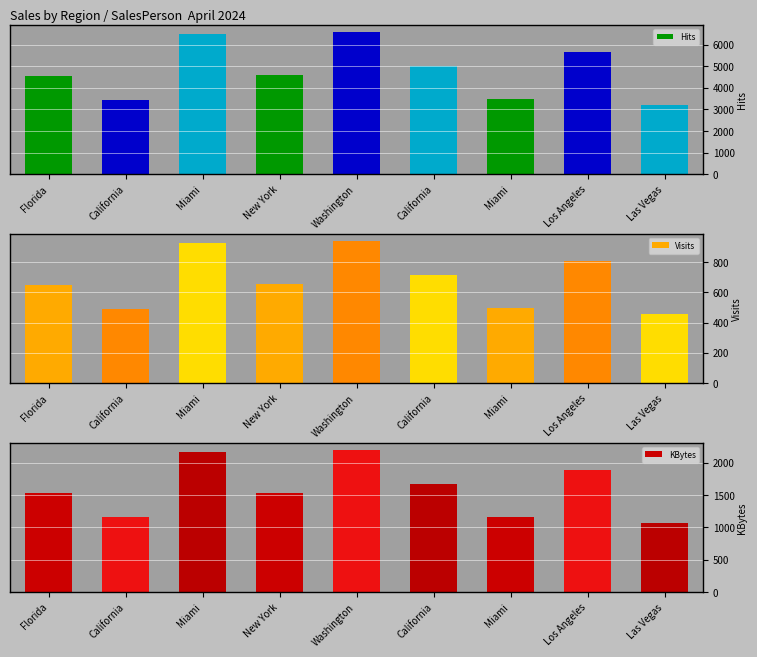

Reading left to right, what are all the values shown in this chart?

4567	3452	6500	4588	6589	4999	3489	5670	3200